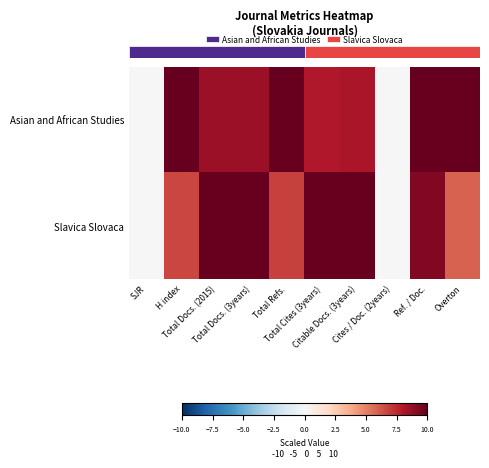

What is the total value across all series at Total Refs.?

16.8